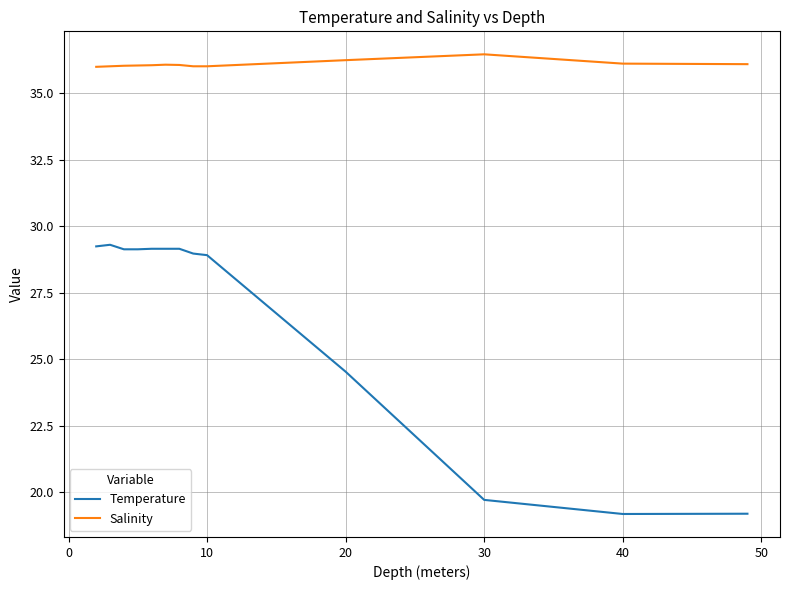

What is the smallest value displayed?

19.2